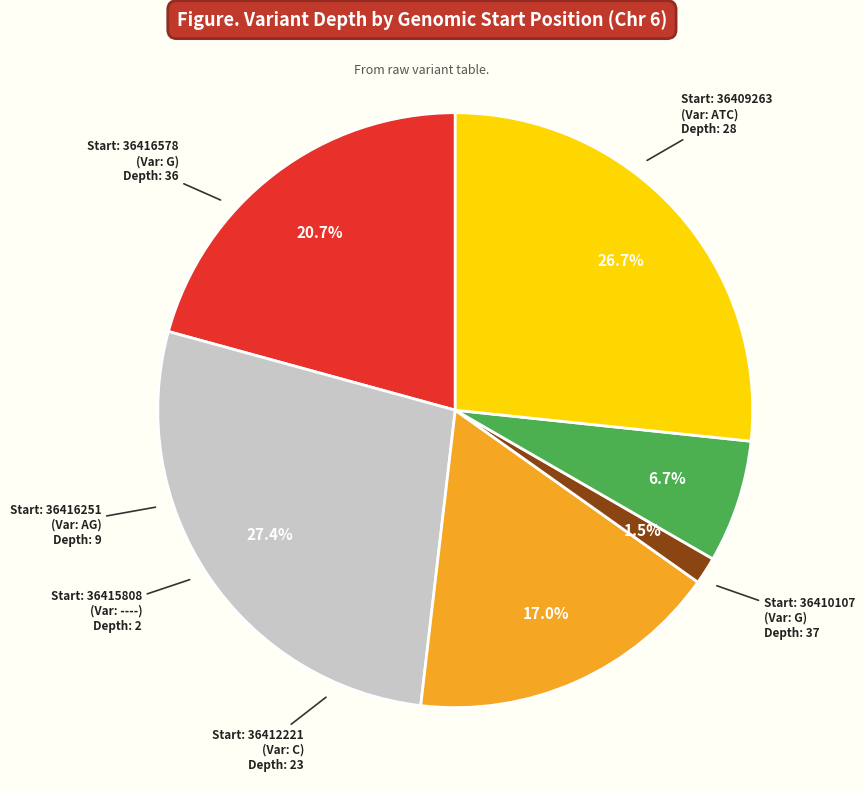

How many segments does this pie chart have?

6